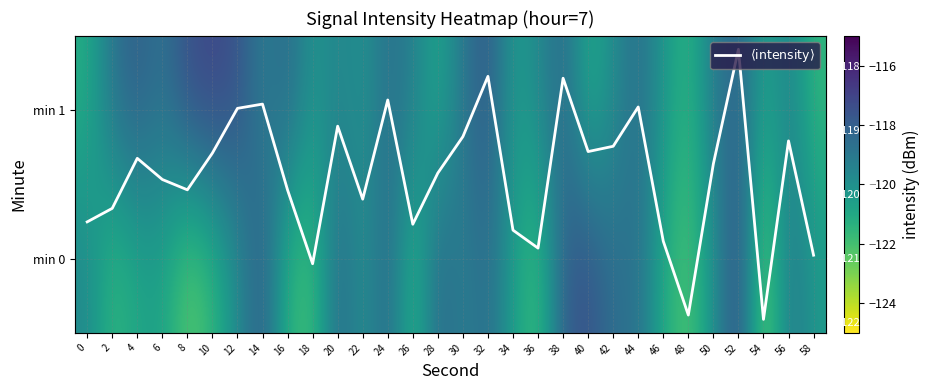

What is the difference between the second highest and second lowest values in the min 0 series?

5.0